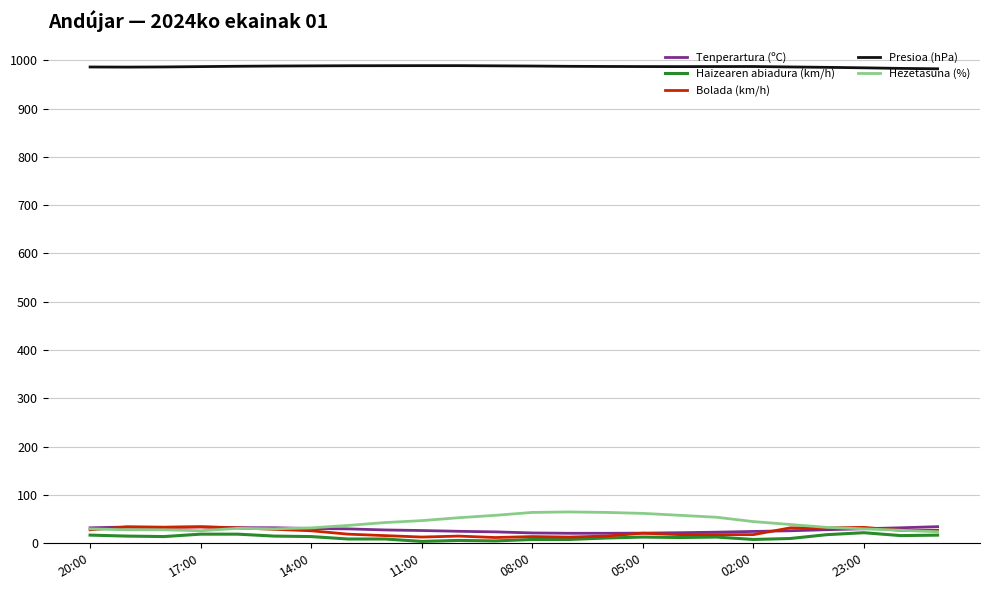

What is the sum of all Hezetasuna (%) values?

1008.0